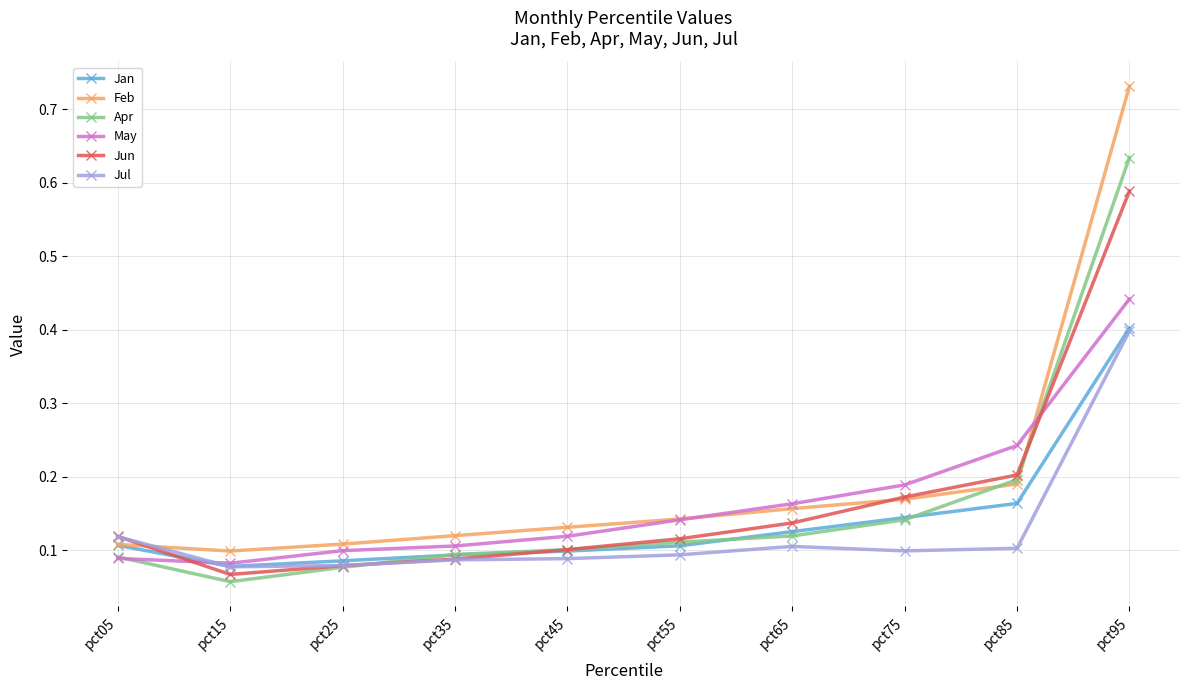

At which category is the sum across all series the highest?

pct95